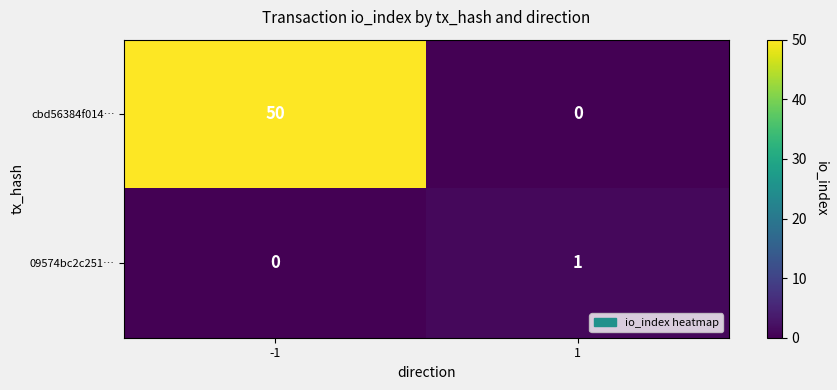

What is the approximate value of cbd56384f014… at -1, to the nearest 5?

50